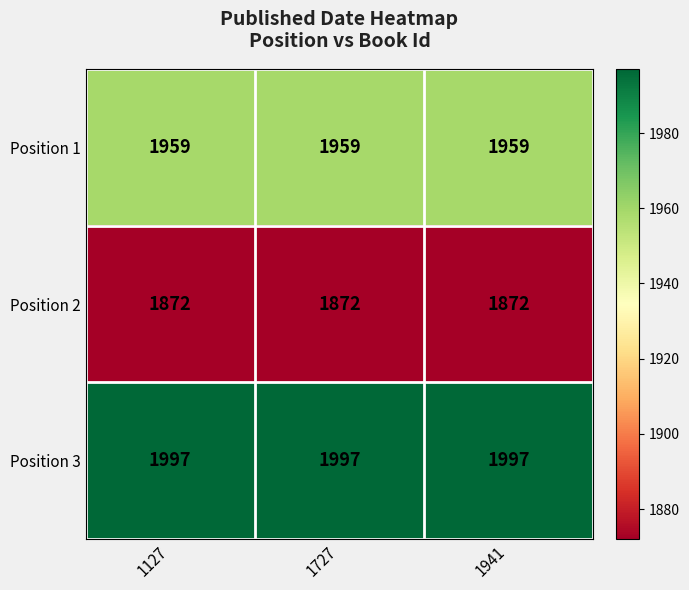

Rank the series at 1727 from highest to lowest value.

Position 3, Position 1, Position 2